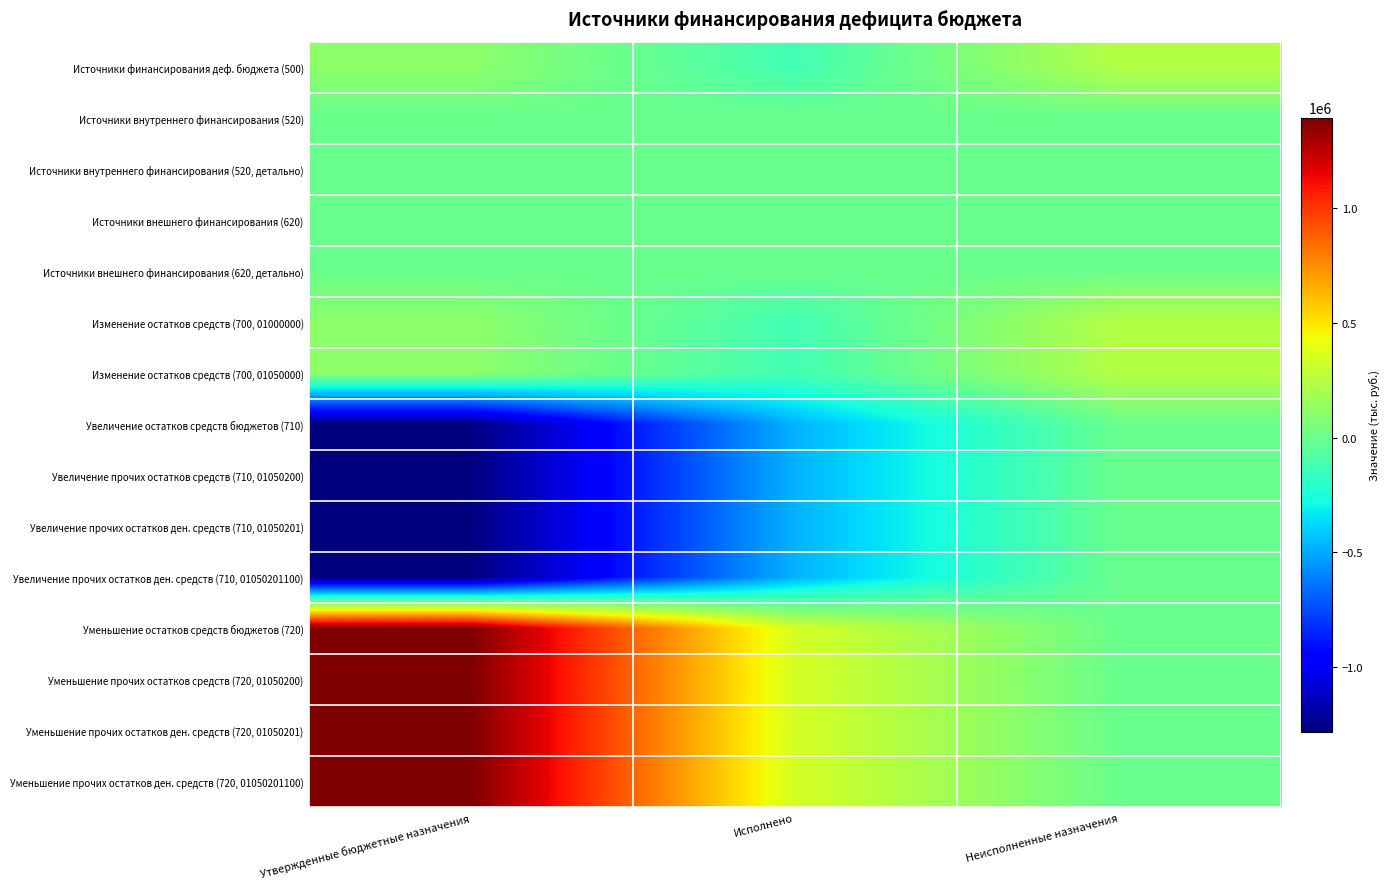

What is the difference between the highest and lowest values at Неисполненные назначения?

242602.8